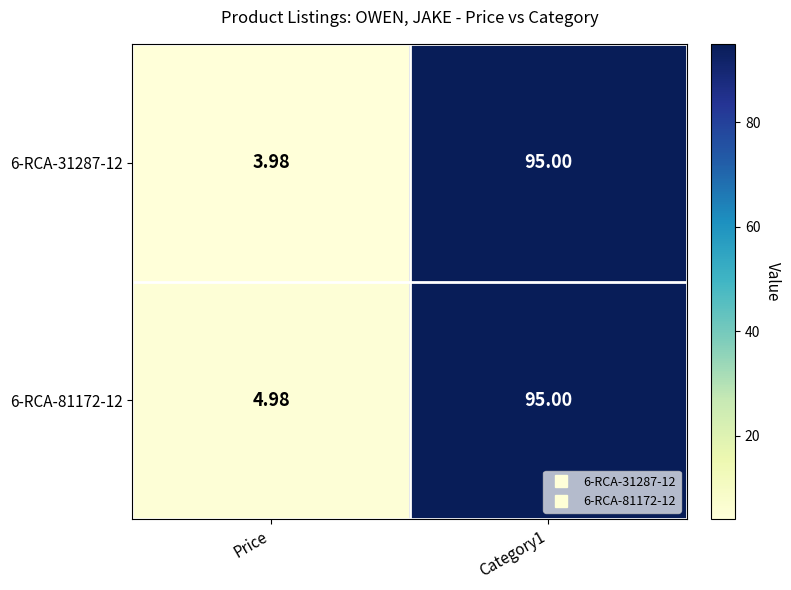

Which series has the widest spread of values?

6-RCA-31287-12